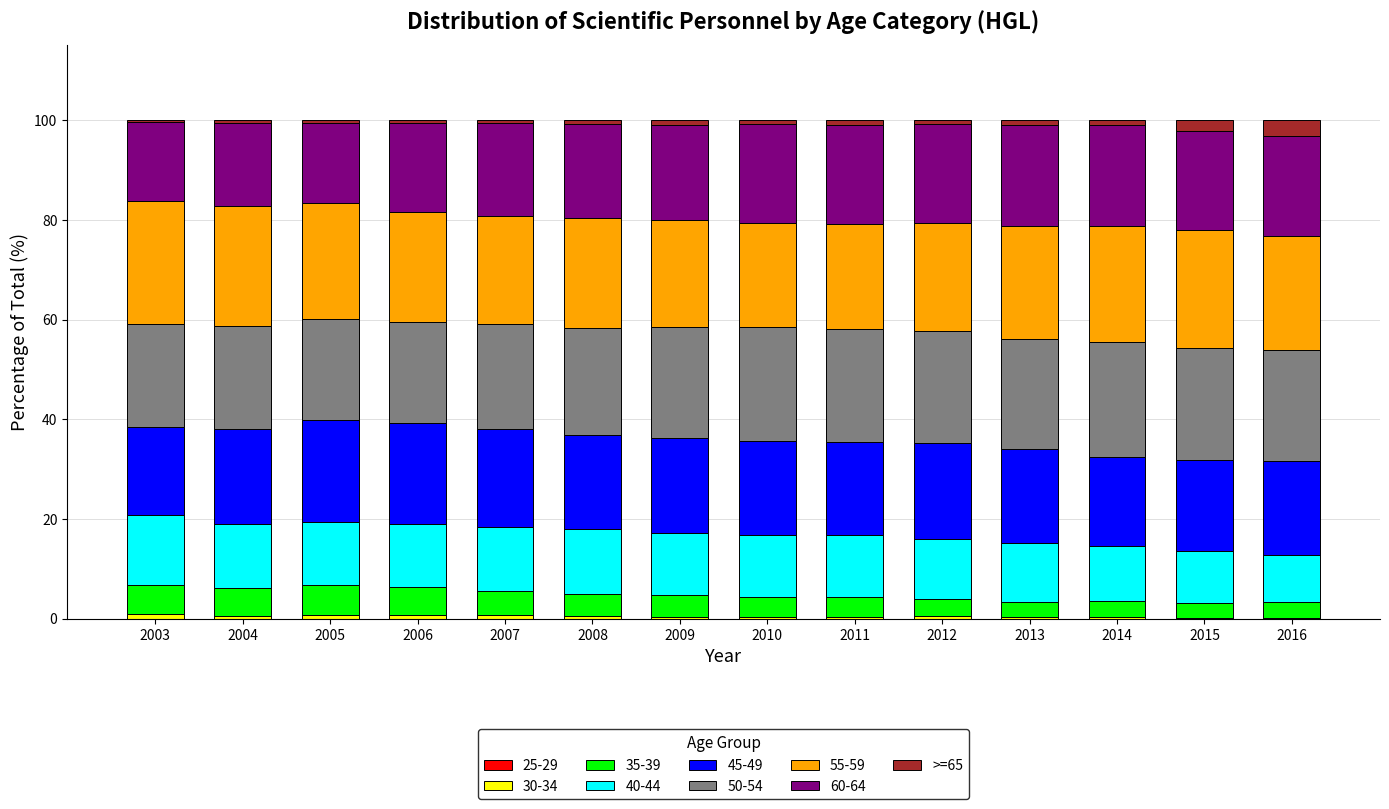

Are the bars horizontal?

No